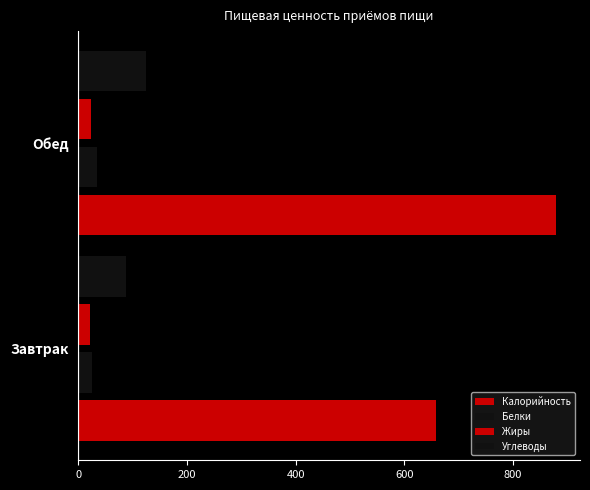

How many distinct data groups are displayed?

4